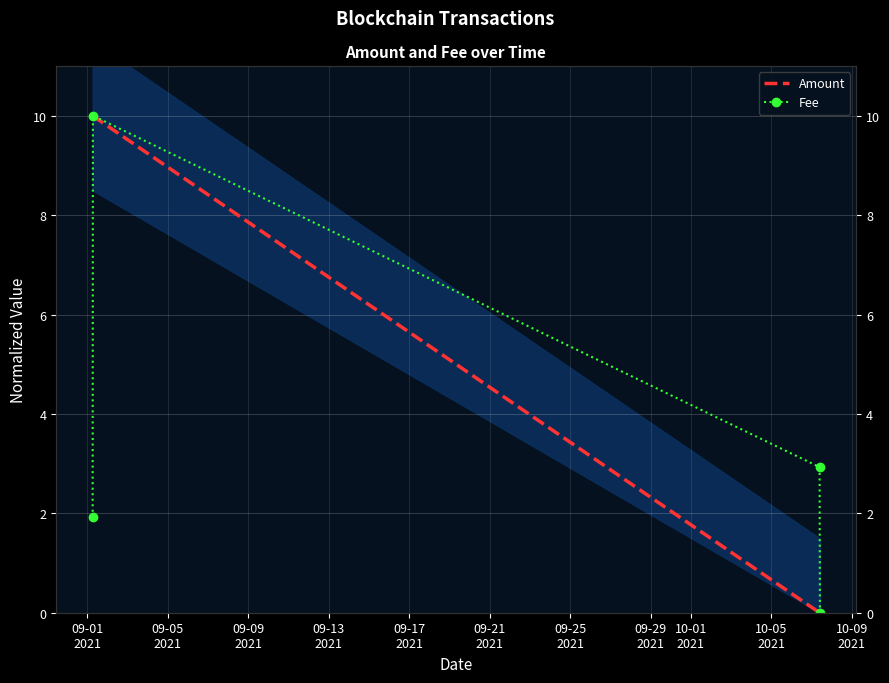

Count the number of data series in this chart.

2